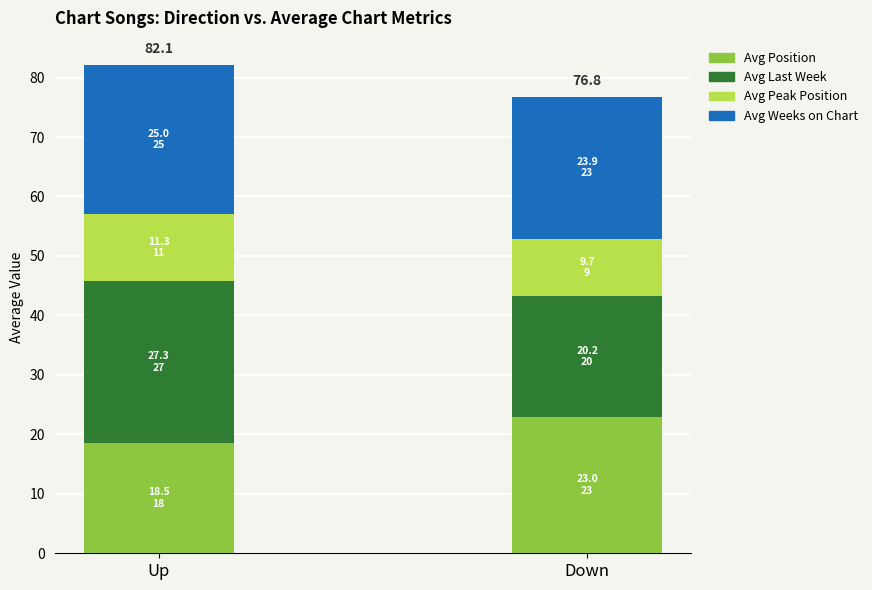

What is the total value across all series at Up?

82.1